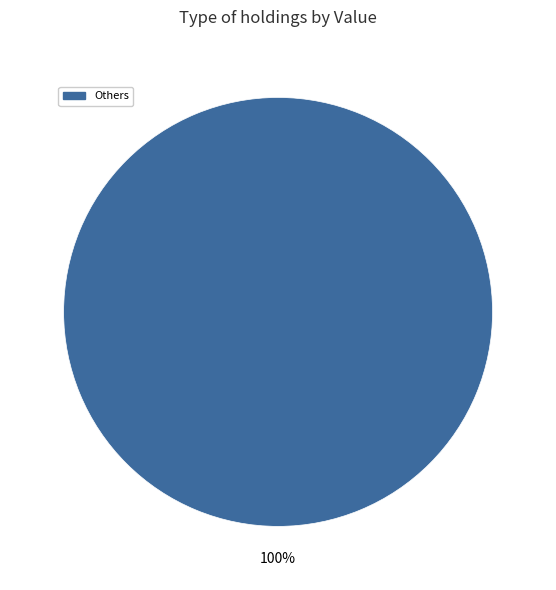

Is there any slice that represents more than half of the pie?

Yes